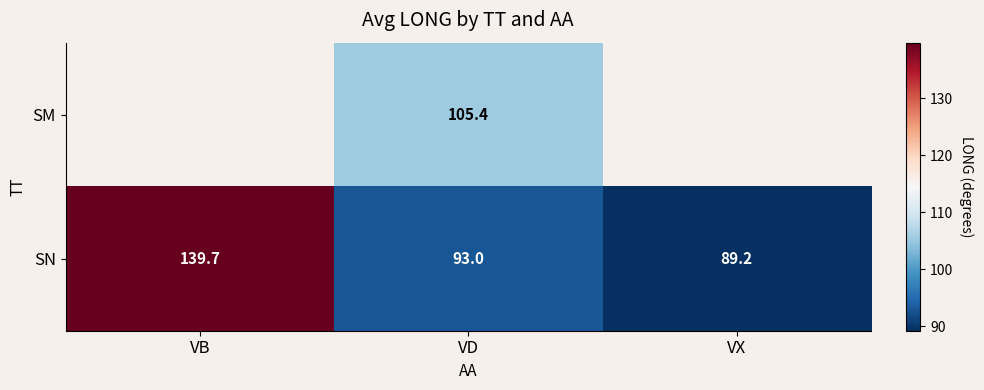

Rank the series at VD from lowest to highest value.

SN, SM